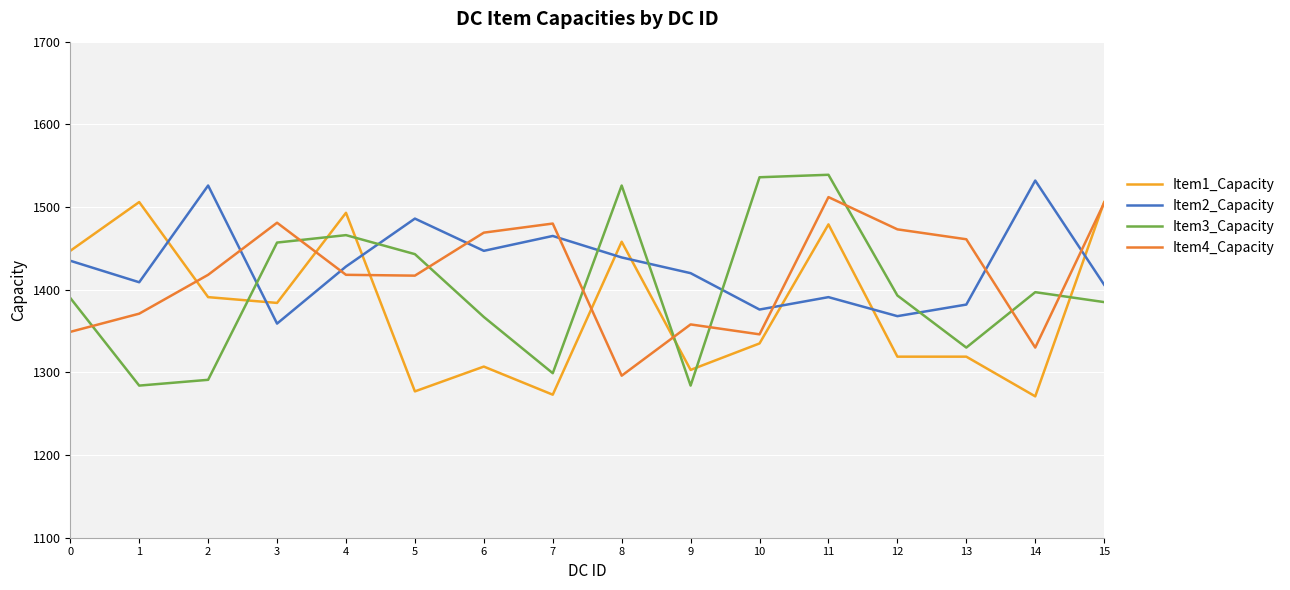

Which series has the largest range (max minus min)?

Item3_Capacity